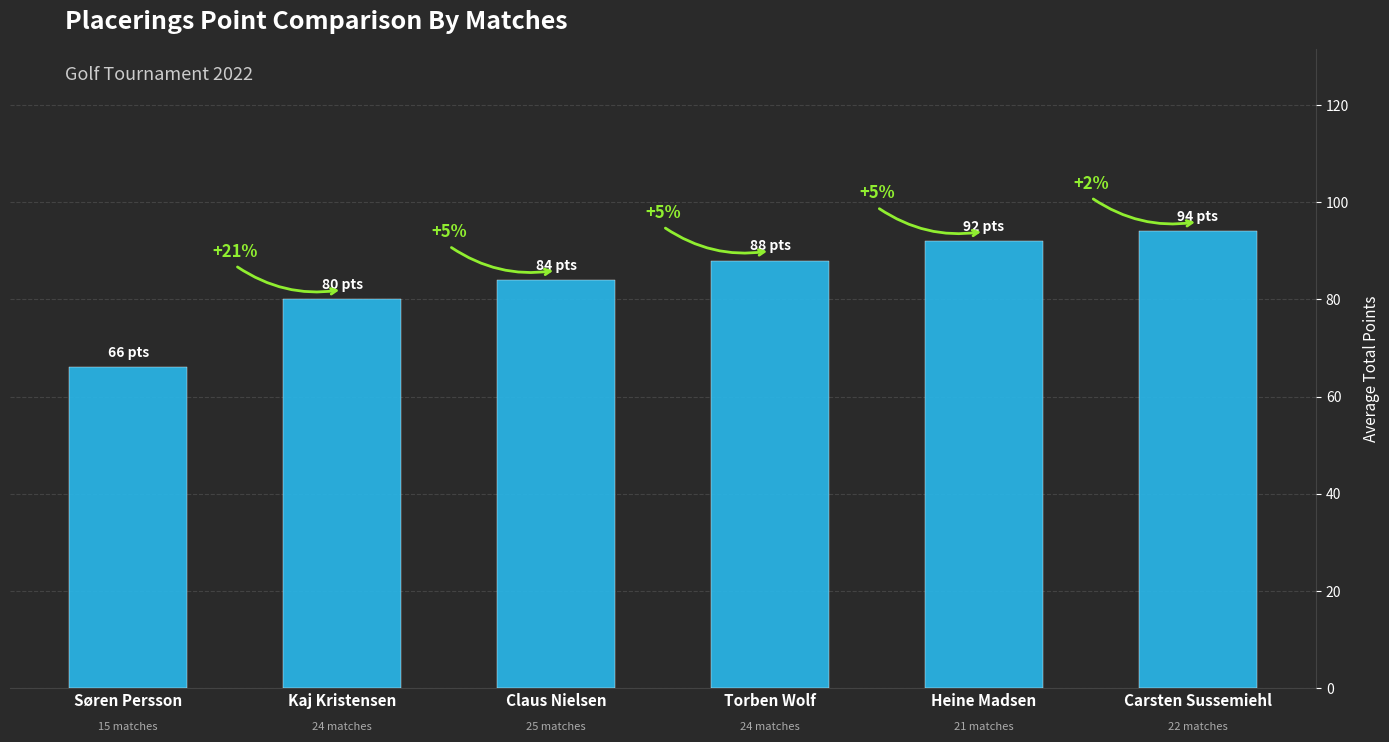

What is the greatest value displayed?

94